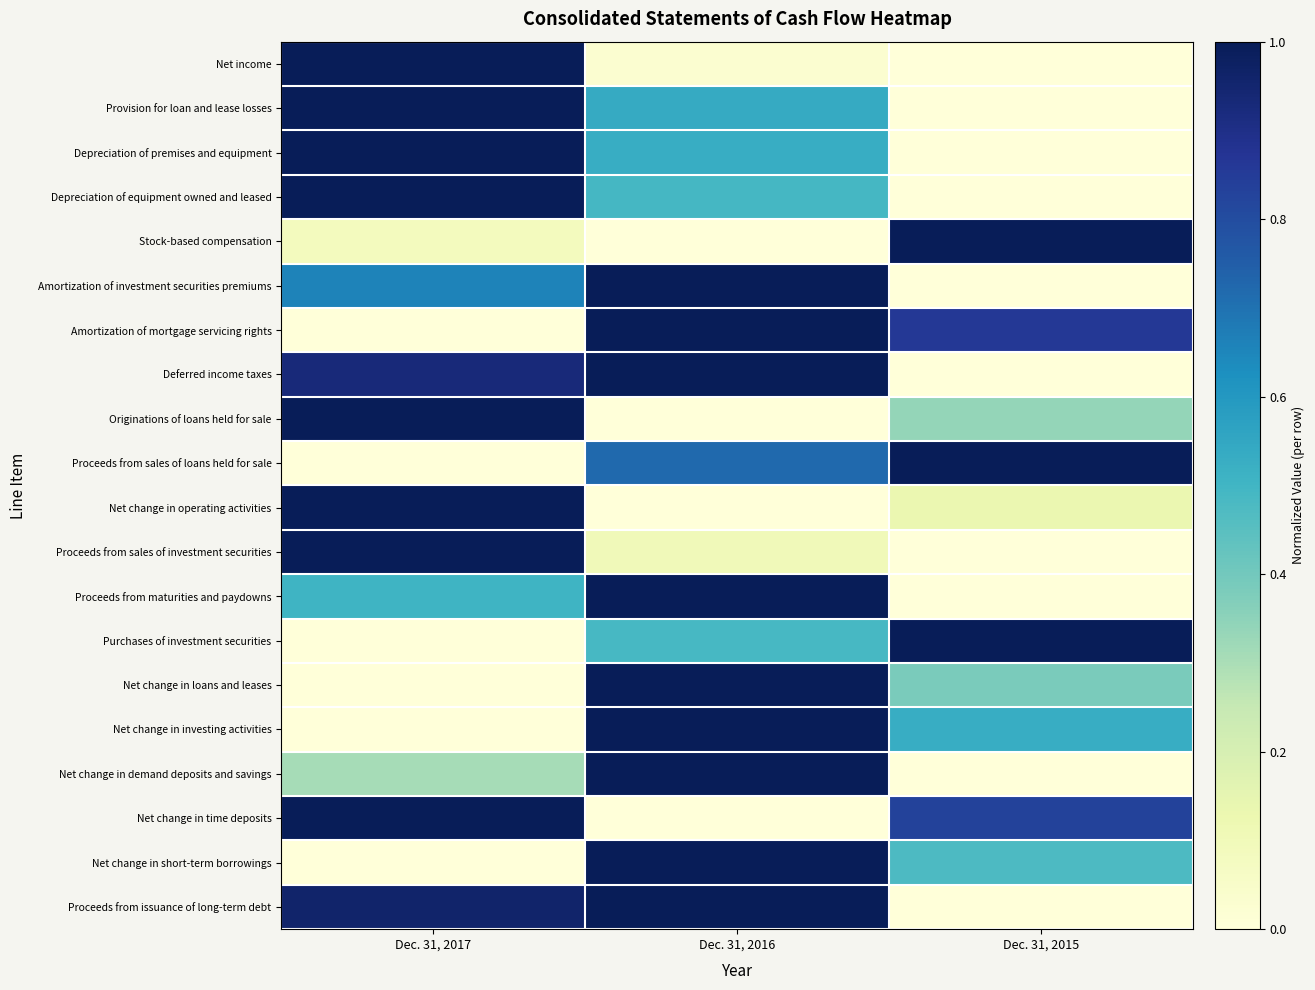

Which label corresponds to the smallest value in the chart?

Dec. 31, 2015